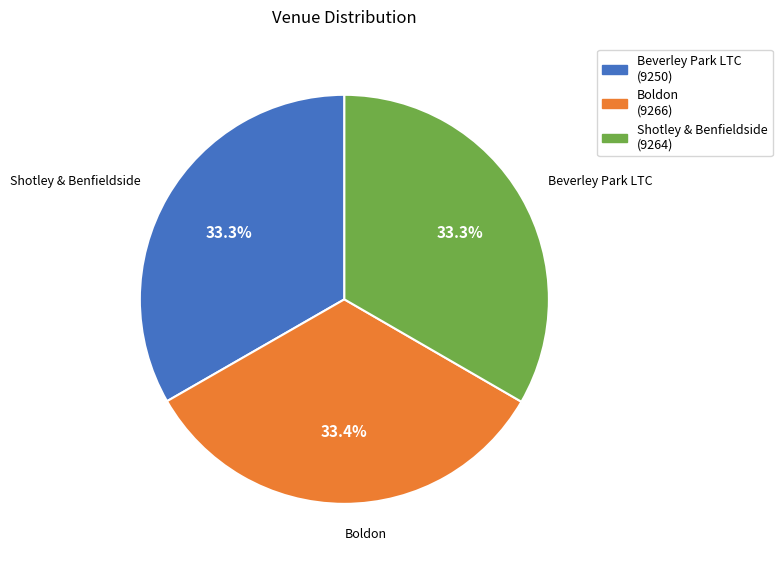

To the nearest percent, what percentage of the pie is Shotley & Benfieldside?

33%